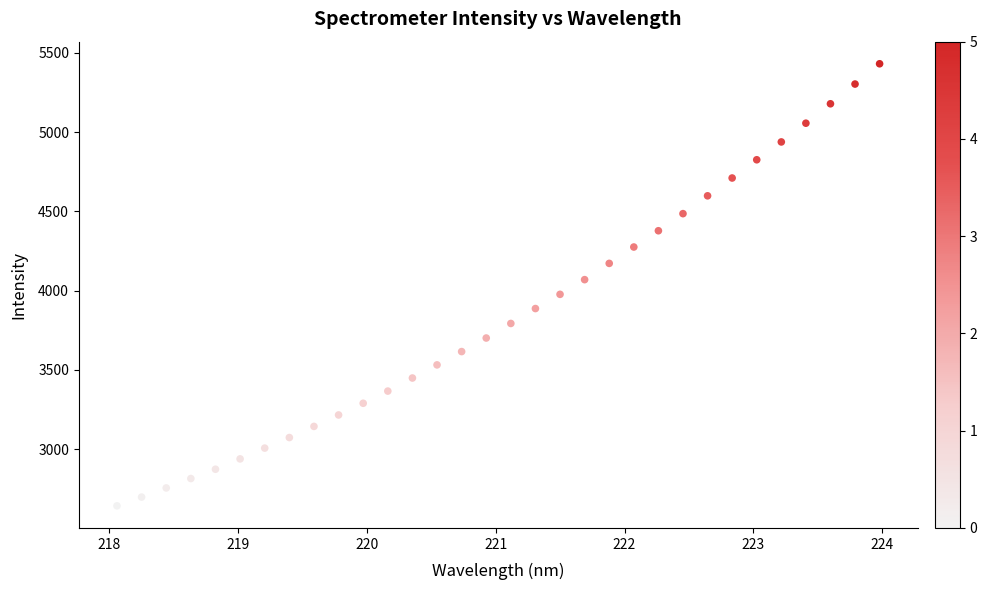

What is the range of Y values (max minus min)?

2787.0